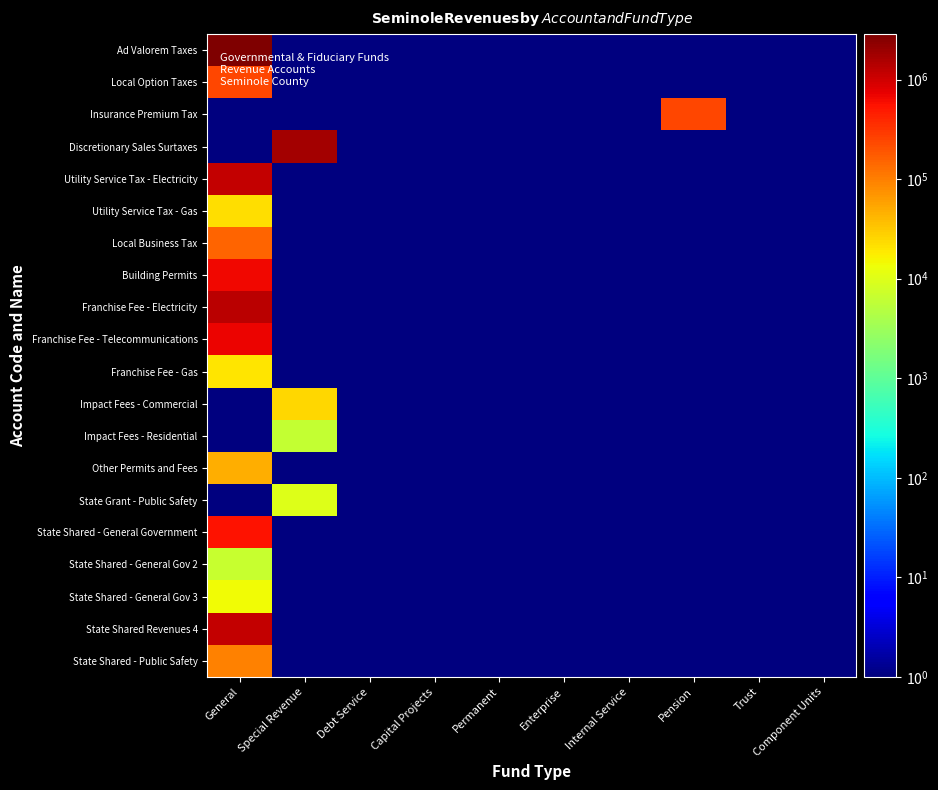

Reading left to right, list all the values displayed in this chart.

Ad Valorem Taxes: General=2867920.0	Special Revenue=0.5	Debt Service=0.5	Capital Projects=0.5	Permanent=0.5	Enterprise=0.5	Internal Service=0.5	Pension=0.5	Trust=0.5	Component Units=0.5
Local Option Taxes: General=249397.0	Special Revenue=0.5	Debt Service=0.5	Capital Projects=0.5	Permanent=0.5	Enterprise=0.5	Internal Service=0.5	Pension=0.5	Trust=0.5	Component Units=0.5
Insurance Premium Tax: General=0.5	Special Revenue=0.5	Debt Service=0.5	Capital Projects=0.5	Permanent=0.5	Enterprise=0.5	Internal Service=0.5	Pension=246275.0	Trust=0.5	Component Units=0.5
Discretionary Sales Surtaxes: General=0.5	Special Revenue=1775456.0	Debt Service=0.5	Capital Projects=0.5	Permanent=0.5	Enterprise=0.5	Internal Service=0.5	Pension=0.5	Trust=0.5	Component Units=0.5
Utility Service Tax - Electricity: General=1165917.0	Special Revenue=0.5	Debt Service=0.5	Capital Projects=0.5	Permanent=0.5	Enterprise=0.5	Internal Service=0.5	Pension=0.5	Trust=0.5	Component Units=0.5
Utility Service Tax - Gas: General=21910.0	Special Revenue=0.5	Debt Service=0.5	Capital Projects=0.5	Permanent=0.5	Enterprise=0.5	Internal Service=0.5	Pension=0.5	Trust=0.5	Component Units=0.5
Local Business Tax: General=154764.0	Special Revenue=0.5	Debt Service=0.5	Capital Projects=0.5	Permanent=0.5	Enterprise=0.5	Internal Service=0.5	Pension=0.5	Trust=0.5	Component Units=0.5
Building Permits: General=667849.0	Special Revenue=0.5	Debt Service=0.5	Capital Projects=0.5	Permanent=0.5	Enterprise=0.5	Internal Service=0.5	Pension=0.5	Trust=0.5	Component Units=0.5
Franchise Fee - Electricity: General=1330428.0	Special Revenue=0.5	Debt Service=0.5	Capital Projects=0.5	Permanent=0.5	Enterprise=0.5	Internal Service=0.5	Pension=0.5	Trust=0.5	Component Units=0.5
Franchise Fee - Telecommunications: General=688875.0	Special Revenue=0.5	Debt Service=0.5	Capital Projects=0.5	Permanent=0.5	Enterprise=0.5	Internal Service=0.5	Pension=0.5	Trust=0.5	Component Units=0.5
Franchise Fee - Gas: General=19735.0	Special Revenue=0.5	Debt Service=0.5	Capital Projects=0.5	Permanent=0.5	Enterprise=0.5	Internal Service=0.5	Pension=0.5	Trust=0.5	Component Units=0.5
Impact Fees - Commercial: General=0.5	Special Revenue=24707.0	Debt Service=0.5	Capital Projects=0.5	Permanent=0.5	Enterprise=0.5	Internal Service=0.5	Pension=0.5	Trust=0.5	Component Units=0.5
Impact Fees - Residential: General=0.5	Special Revenue=6177.0	Debt Service=0.5	Capital Projects=0.5	Permanent=0.5	Enterprise=0.5	Internal Service=0.5	Pension=0.5	Trust=0.5	Component Units=0.5
Other Permits and Fees: General=48520.0	Special Revenue=0.5	Debt Service=0.5	Capital Projects=0.5	Permanent=0.5	Enterprise=0.5	Internal Service=0.5	Pension=0.5	Trust=0.5	Component Units=0.5
State Grant - Public Safety: General=0.5	Special Revenue=10221.0	Debt Service=0.5	Capital Projects=0.5	Permanent=0.5	Enterprise=0.5	Internal Service=0.5	Pension=0.5	Trust=0.5	Component Units=0.5
State Shared - General Government: General=562279.0	Special Revenue=0.5	Debt Service=0.5	Capital Projects=0.5	Permanent=0.5	Enterprise=0.5	Internal Service=0.5	Pension=0.5	Trust=0.5	Component Units=0.5
State Shared - General Gov 2: General=6697.0	Special Revenue=0.5	Debt Service=0.5	Capital Projects=0.5	Permanent=0.5	Enterprise=0.5	Internal Service=0.5	Pension=0.5	Trust=0.5	Component Units=0.5
State Shared - General Gov 3: General=14338.0	Special Revenue=0.5	Debt Service=0.5	Capital Projects=0.5	Permanent=0.5	Enterprise=0.5	Internal Service=0.5	Pension=0.5	Trust=0.5	Component Units=0.5
State Shared Revenues 4: General=1152155.0	Special Revenue=0.5	Debt Service=0.5	Capital Projects=0.5	Permanent=0.5	Enterprise=0.5	Internal Service=0.5	Pension=0.5	Trust=0.5	Component Units=0.5
State Shared - Public Safety: General=98717.0	Special Revenue=0.5	Debt Service=0.5	Capital Projects=0.5	Permanent=0.5	Enterprise=0.5	Internal Service=0.5	Pension=0.5	Trust=0.5	Component Units=0.5